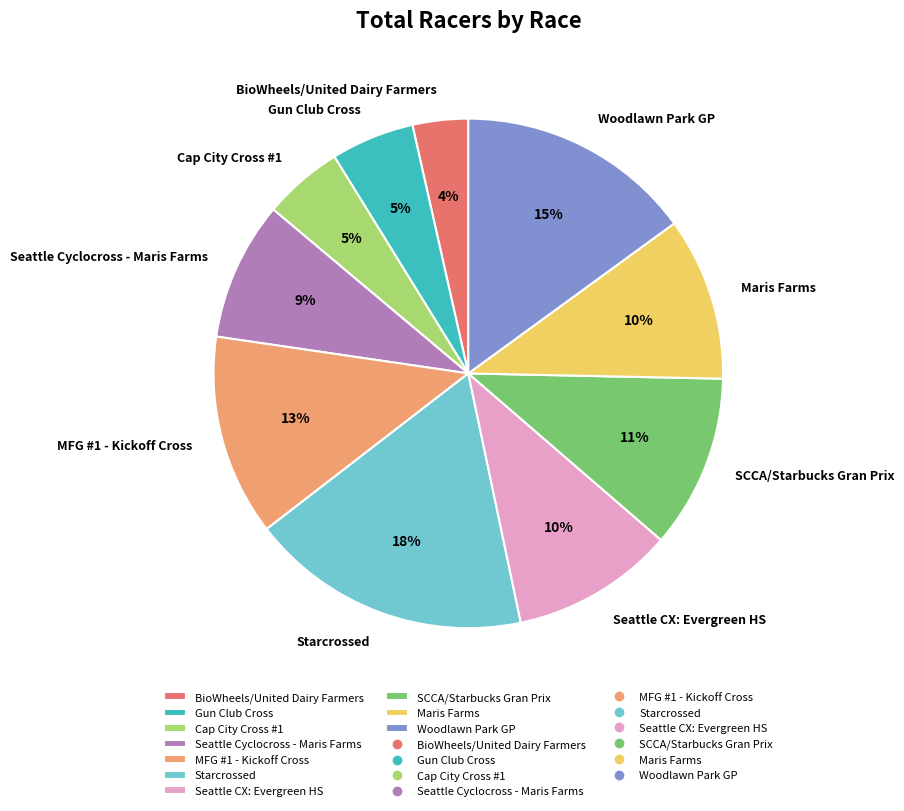

To the nearest percent, what is the combined percentage of Seattle CX: Evergreen HS and BioWheels/United Dairy Farmers?

14%